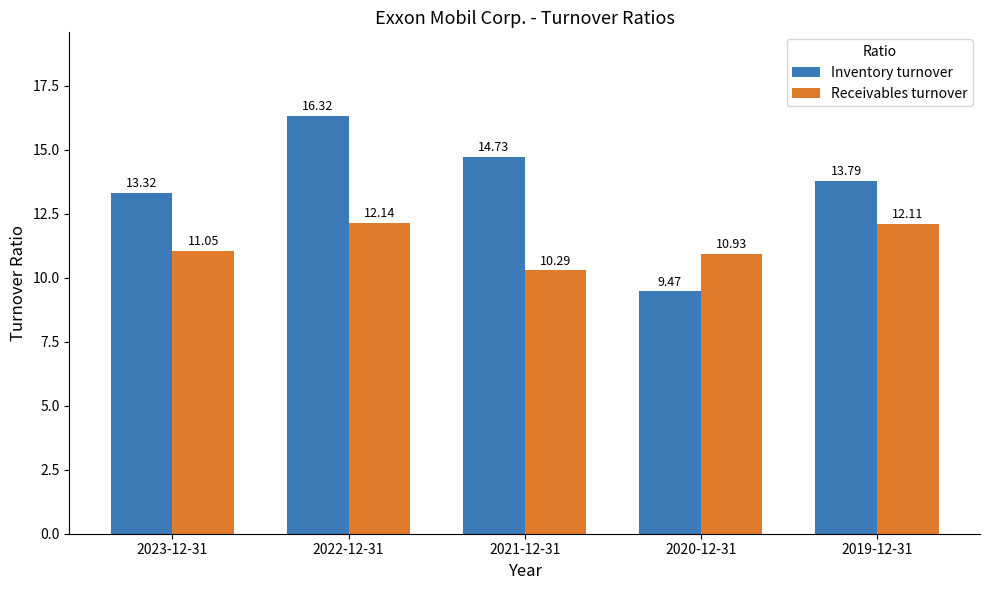

At which label does Receivables turnover reach its minimum?

2021-12-31